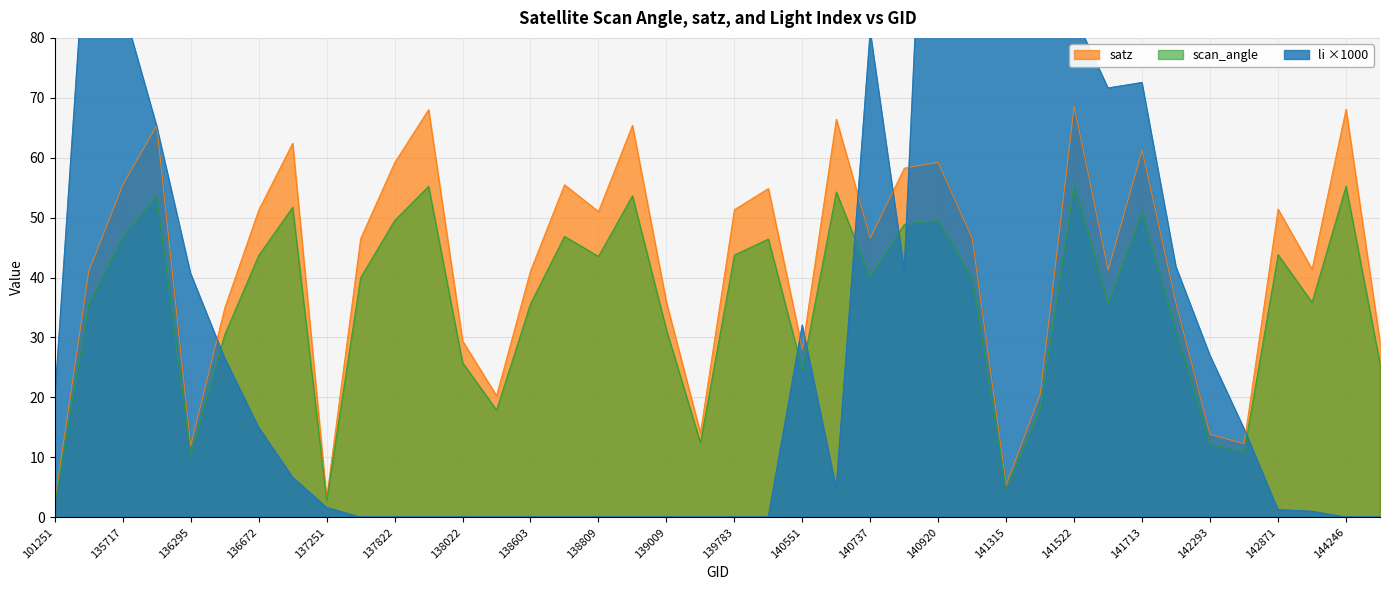

Reading left to right, what are all the values shown in this chart?

satz: 2.5	41.0	55.4	65.4	11.9	34.9	51.2	62.4	3.2	46.5	59.2	68.0	29.4	20.3	41.1	55.5	51.0	65.4	35.9	14.1	51.3	54.9	28.1	66.4	46.6	58.3	59.2	46.5	5.4	20.5	68.6	41.2	61.2	35.7	13.8	12.3	51.4	41.4	68.1	29.2
scan_angle: 2.2	35.6	46.8	53.6	10.5	30.4	43.7	51.7	2.8	40.0	49.5	55.2	25.8	17.9	35.6	46.9	43.5	53.7	31.3	12.4	43.8	46.4	24.6	54.3	40.0	48.9	49.6	40.0	4.8	18.1	55.6	35.7	51.0	31.1	12.2	10.9	43.8	35.9	55.3	25.6
li: 19.6	104.6	85.4	65.4	40.7	26.6	15.0	6.7	1.6	0.0	0.0	0.0	0.0	0.0	0.0	0.0	0.0	0.0	0.0	0.0	0.0	0.0	32.1	4.9	81.2	41.3	164.0	119.2	112.9	92.9	83.8	71.6	72.5	41.8	27.0	14.8	1.2	1.0	0.0	0.0